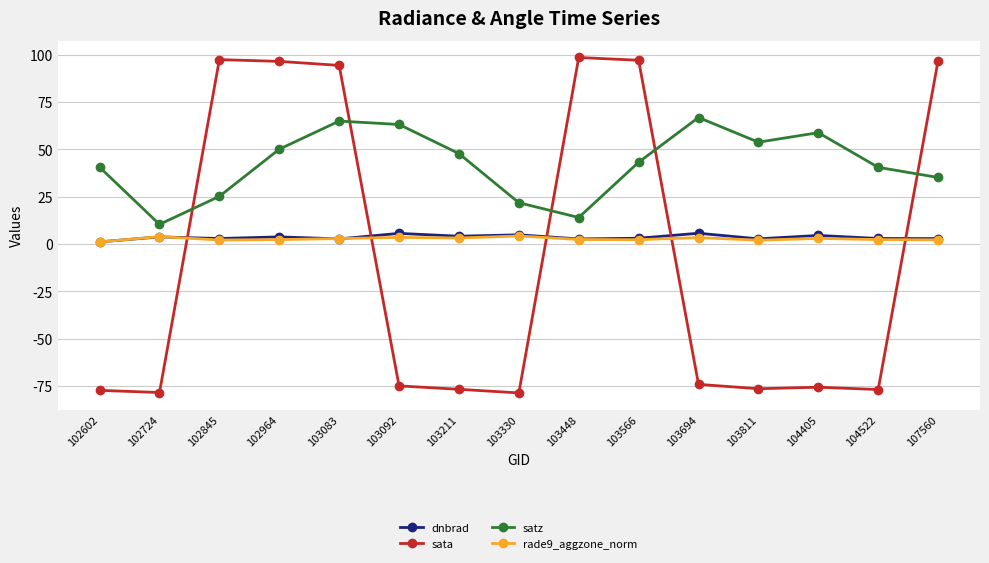

How many lines are shown in the chart?

4